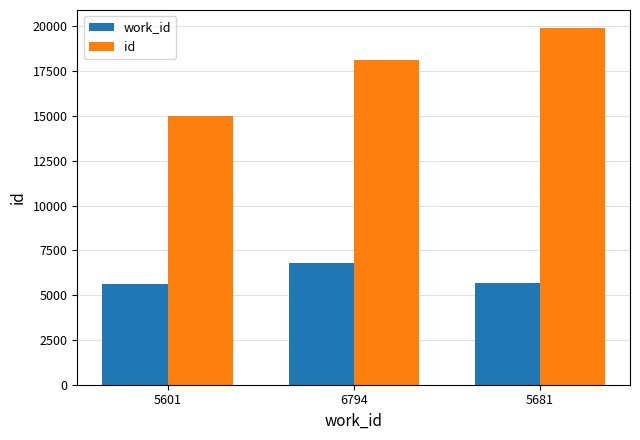

List the labels in order of id value, largest first.

5681, 6794, 5601